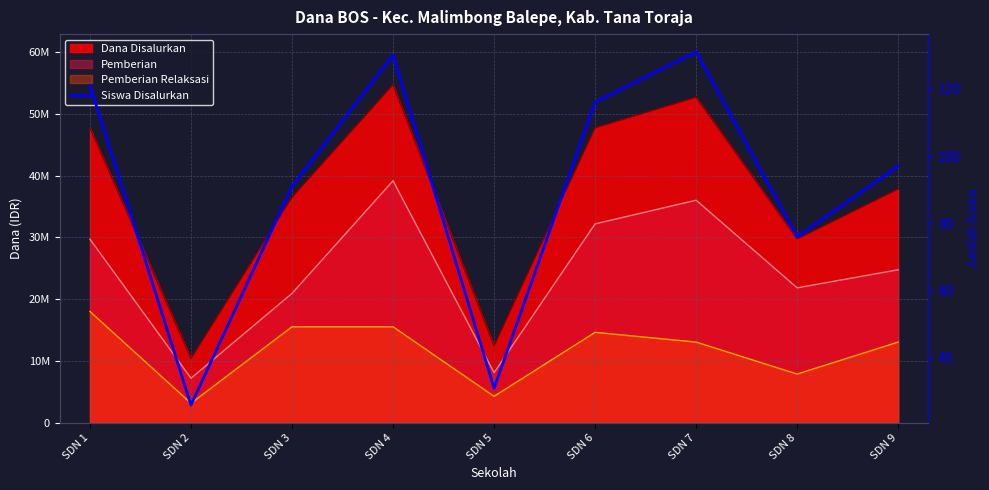

Reading right to left, list all the values displayed in this chart.

SDN 9=97	SDN 8=76	SDN 7=131	SDN 6=116	SDN 5=31	SDN 4=130	SDN 3=91	SDN 2=26	SDN 1=121